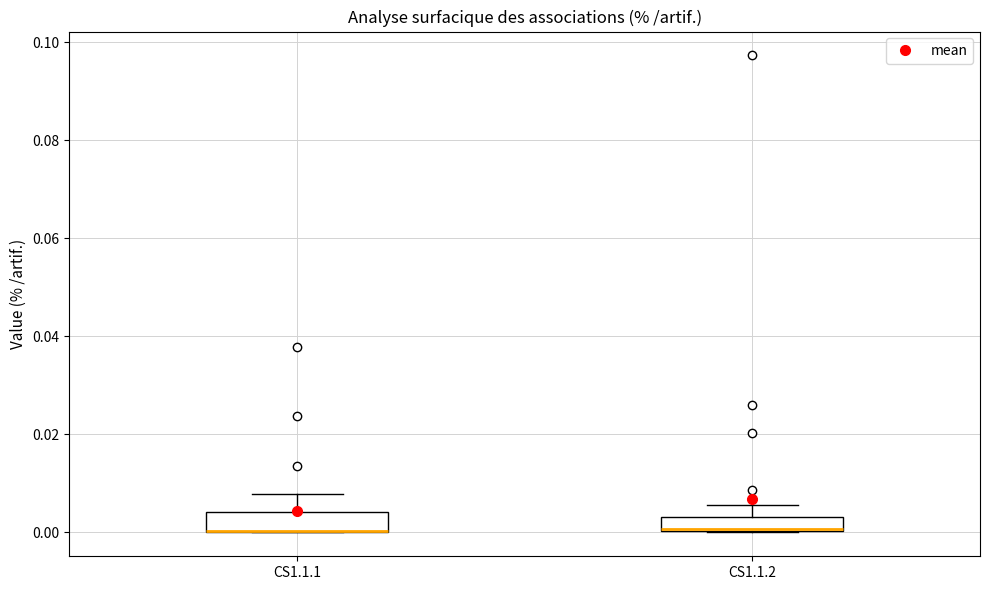

Where is the upper edge of the box for CS1.1.1 on the y-axis? The values are not printed on the chart, so give them approximately, as read against the axis.

0.004